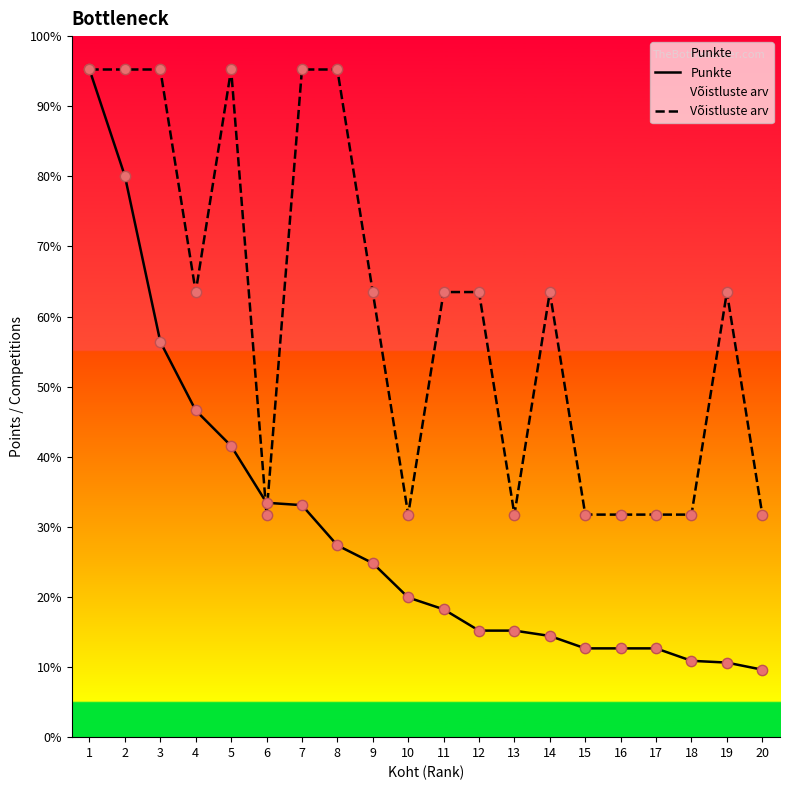

Is the value of Punkte at 16 greater than the value of Võistluste arv at 18?

No